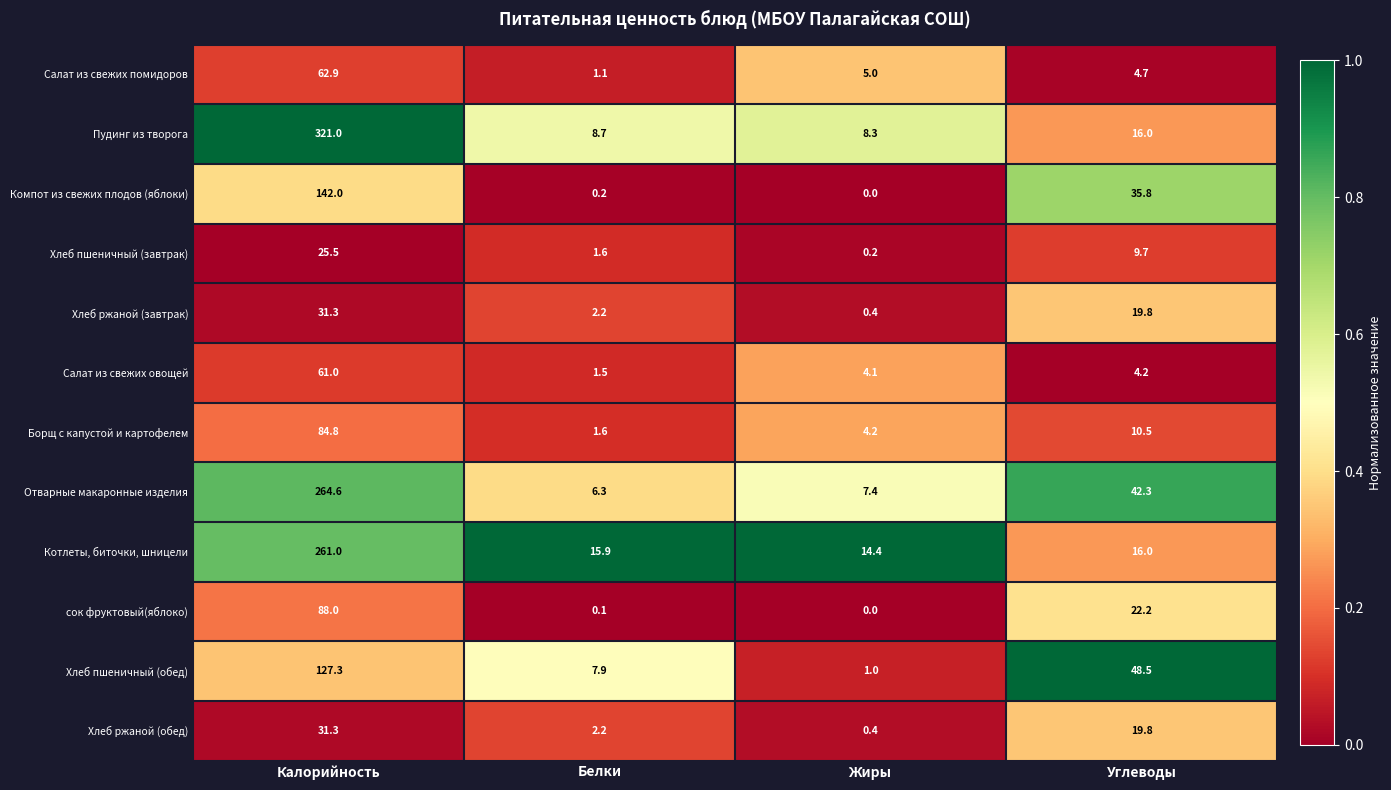

Count the number of data series in this chart.

12